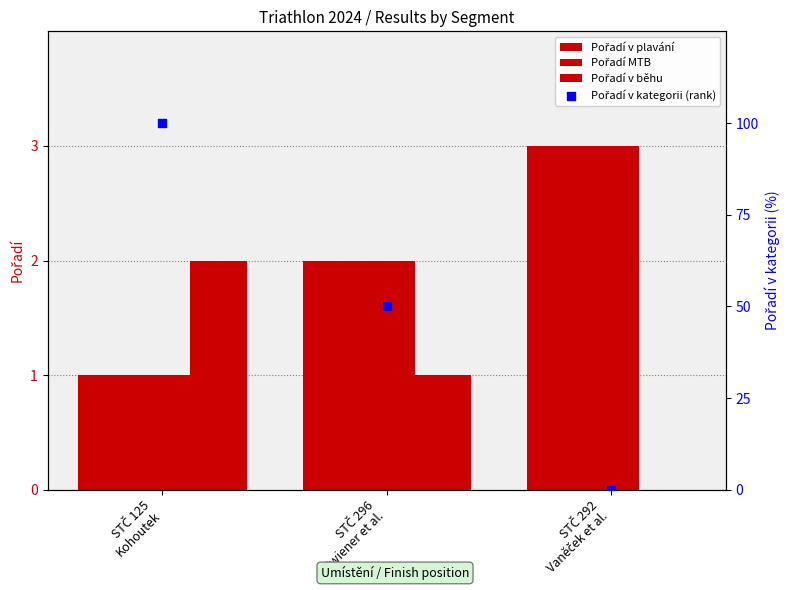

Which series contains the highest Y value?

Pořadí v kategorii (rank)